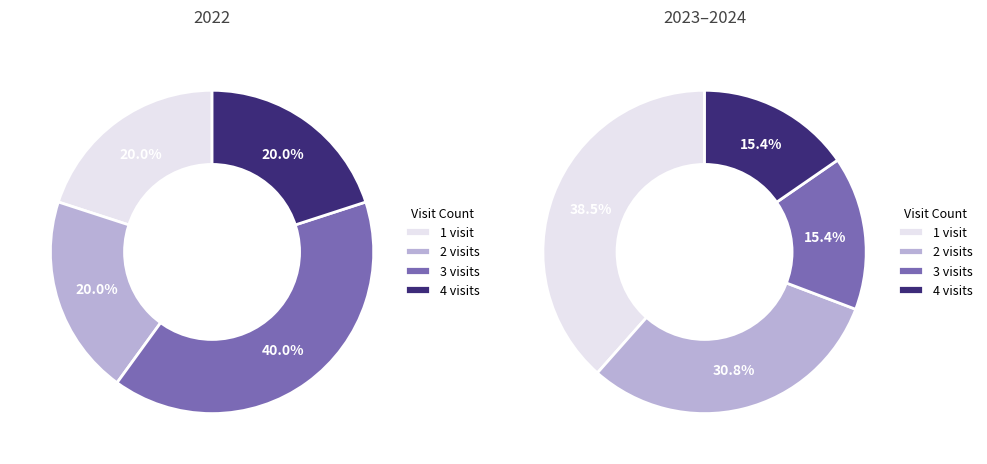

True or false: 2023-10 accounts for 11% of the total.

False